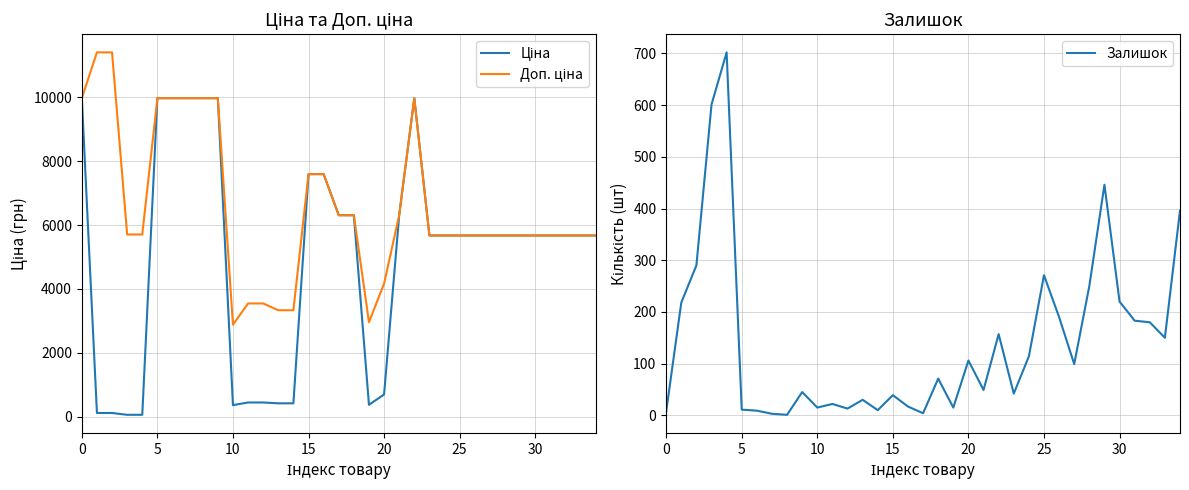

Is the value of Залишок at 11 greater than the value of Ціна at 9?

No